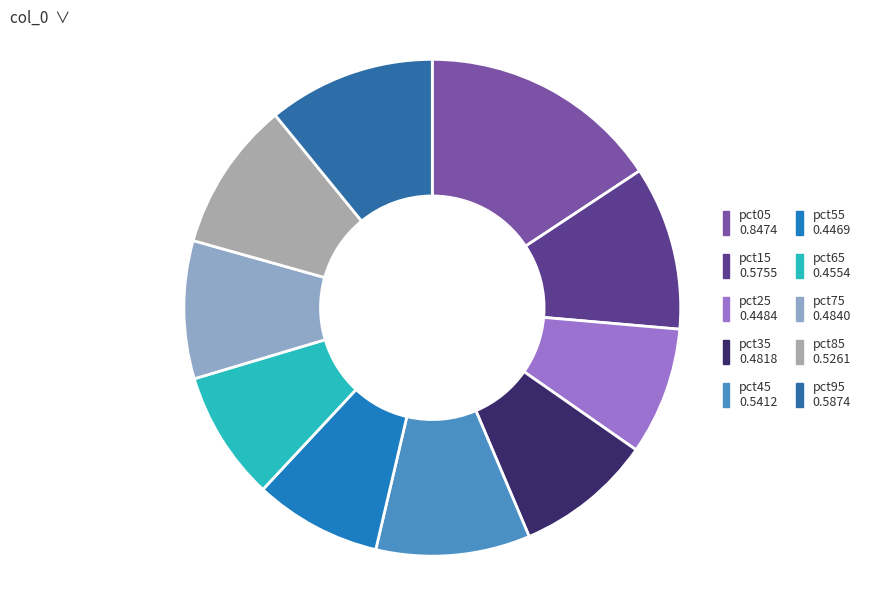

To the nearest percent, what portion does pct95 represent?

11%